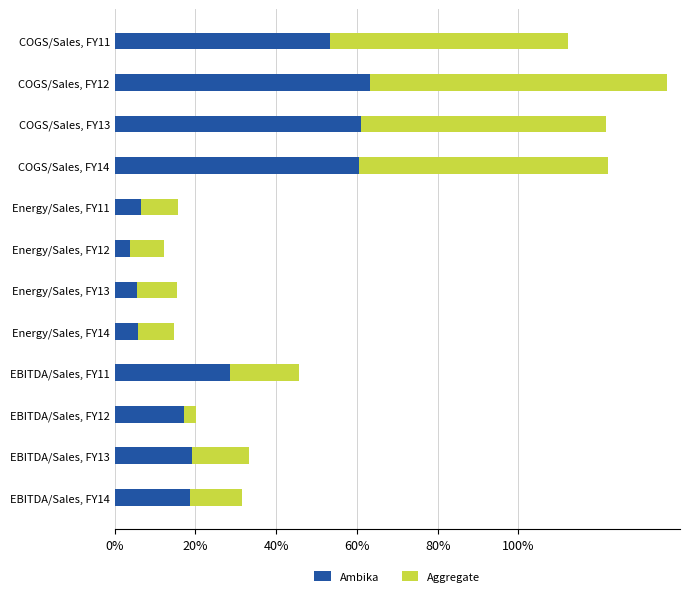

List the series in order of their overall mean, lowest first.

Aggregate, Ambika